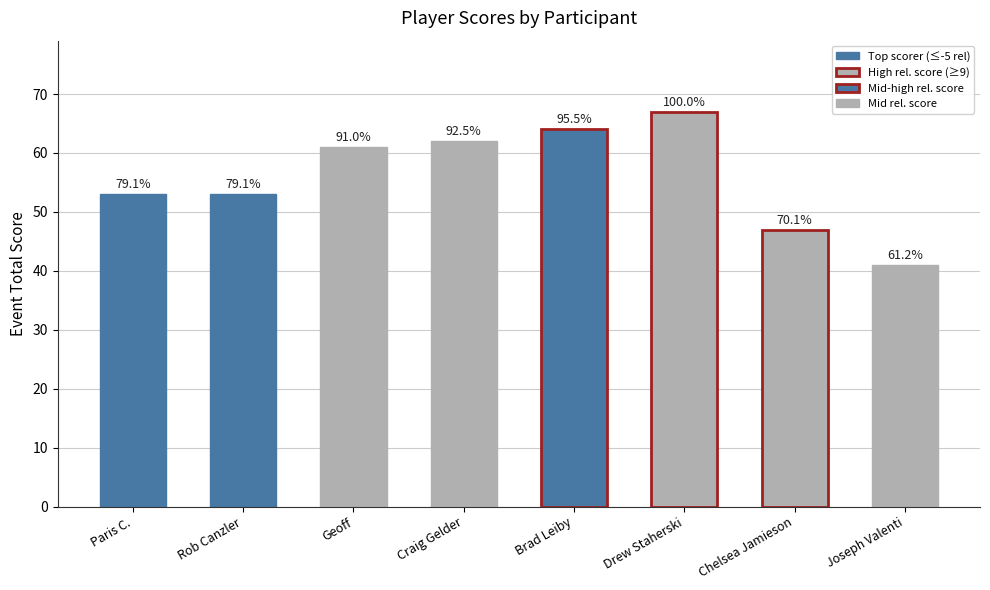

The value at Geoff is 89. True or false?

False